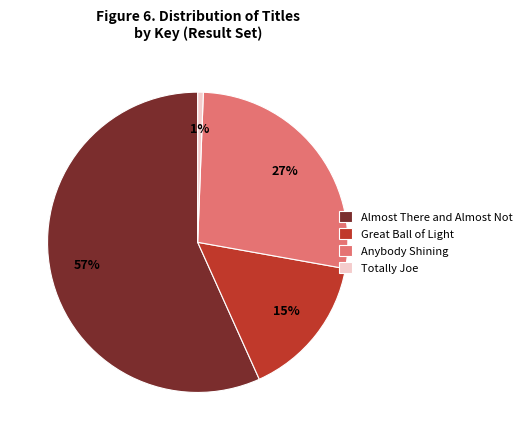

Is it true that Totally Joe is 11% of the pie?

False